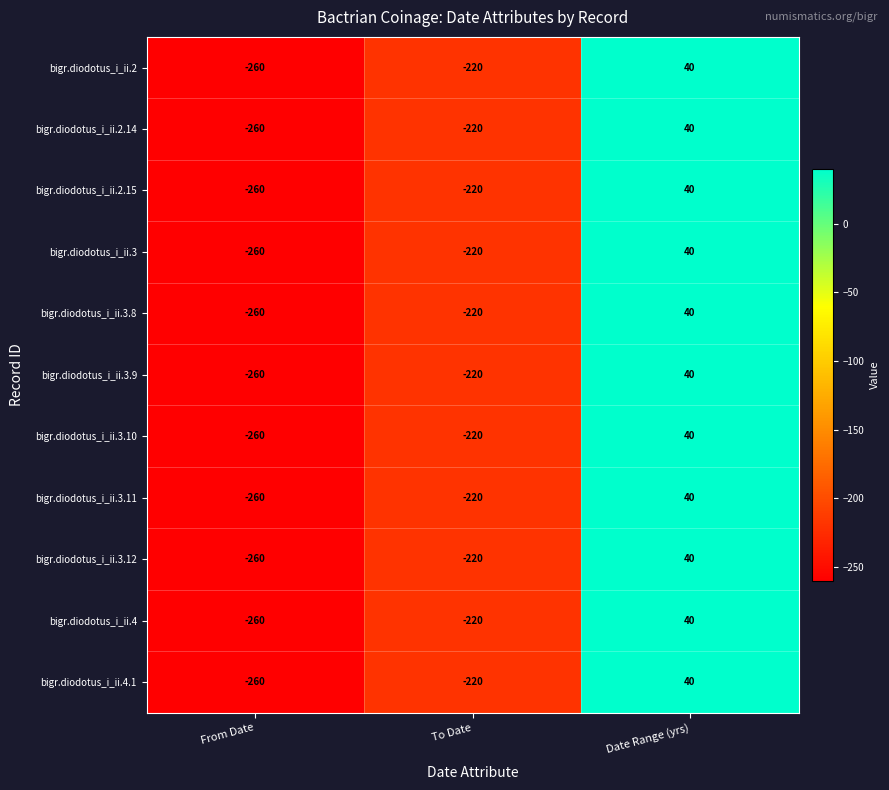

At which category is the sum across all series the highest?

Date Range (yrs)